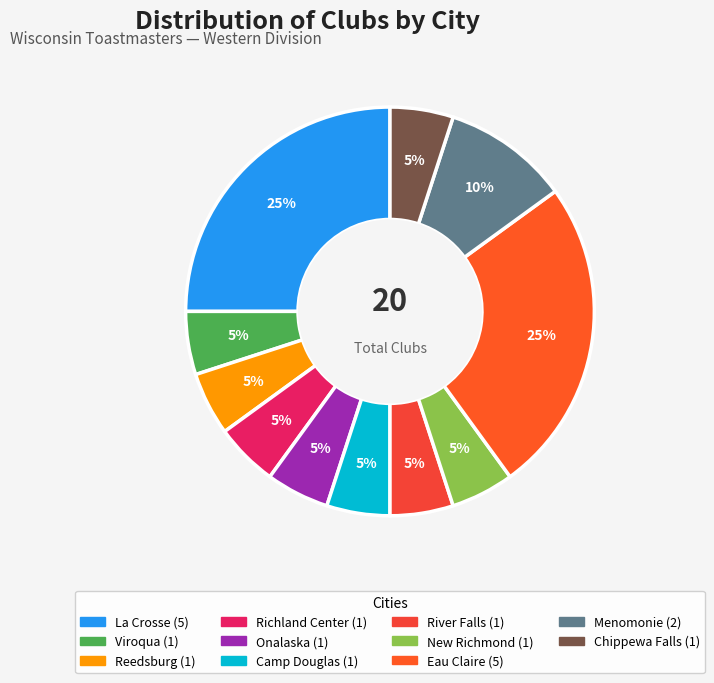

What percentage is the Richland Center slice, to the nearest percent?

5%